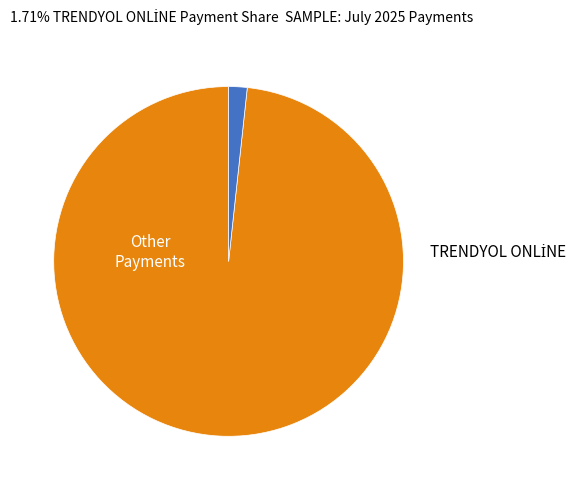

True or false: TRENDYOL ONLİNE accounts for 15% of the total.

False